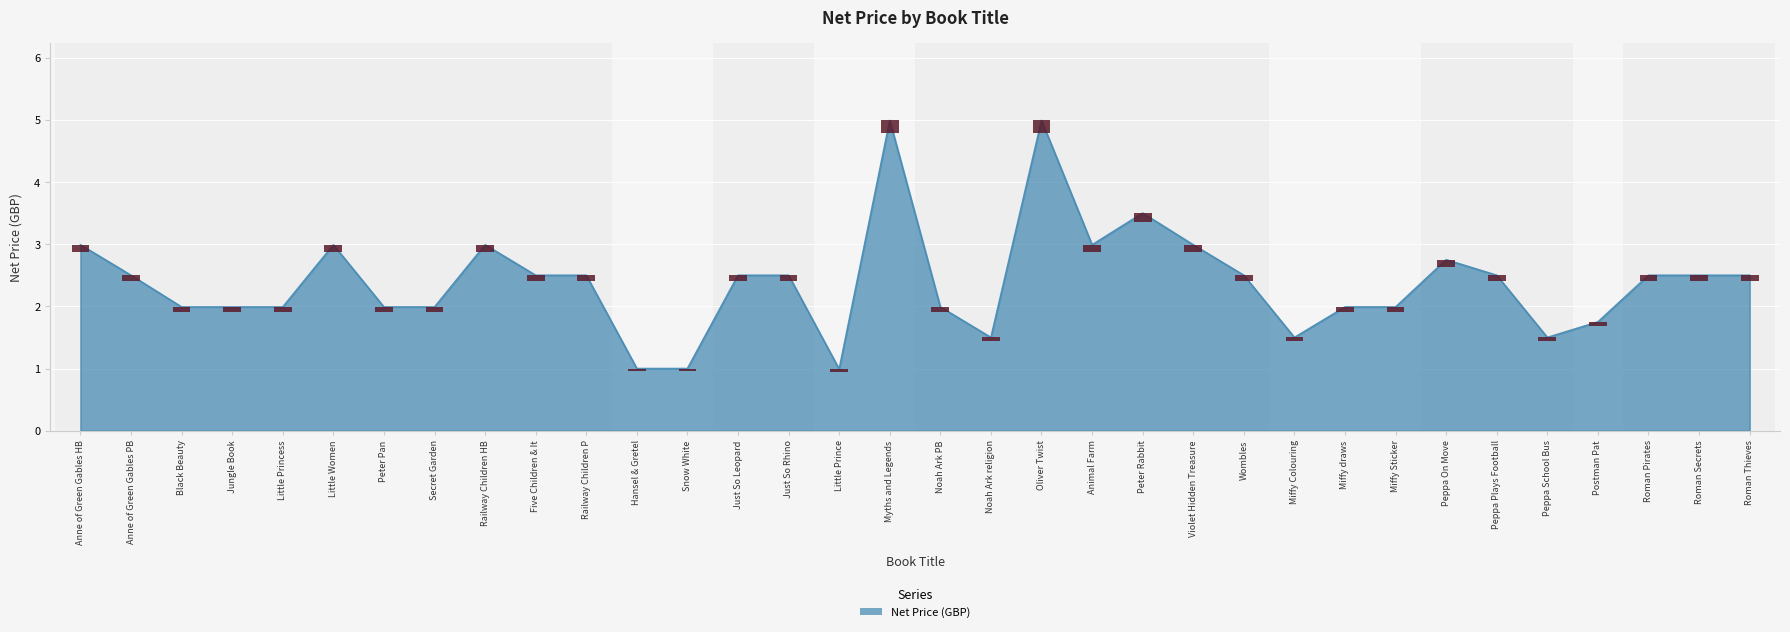

What is the average value?

2.4